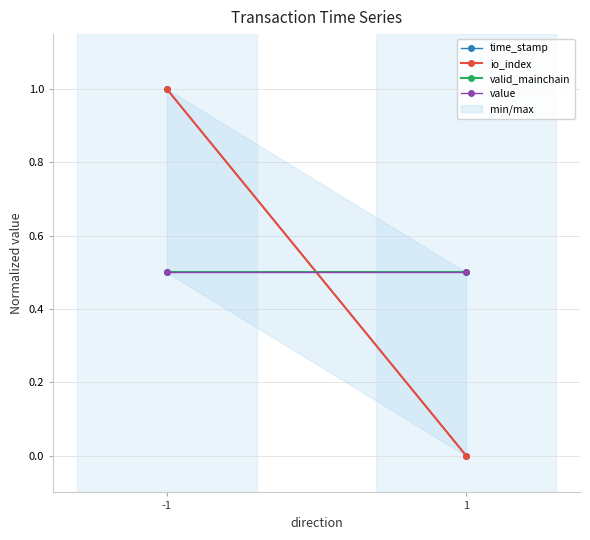

Reading left to right, extract all data points from this chart.

time_stamp: 1.0	0.0
io_index: 1.0	0.0
valid_mainchain: 0.5	0.5
value: 0.5	0.5